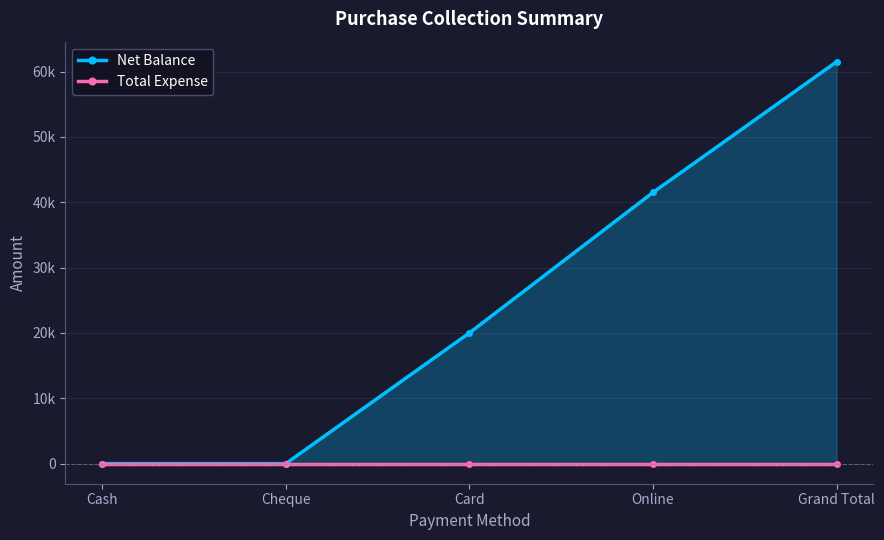

At how many categories does at least one series exceed 27233?

2